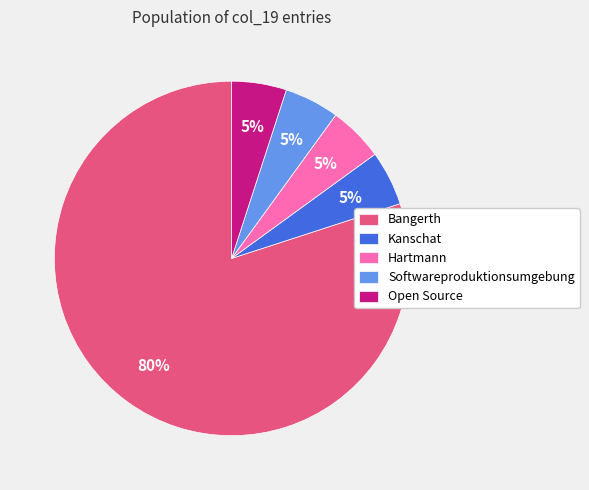

Count the number of slices in the pie.

5